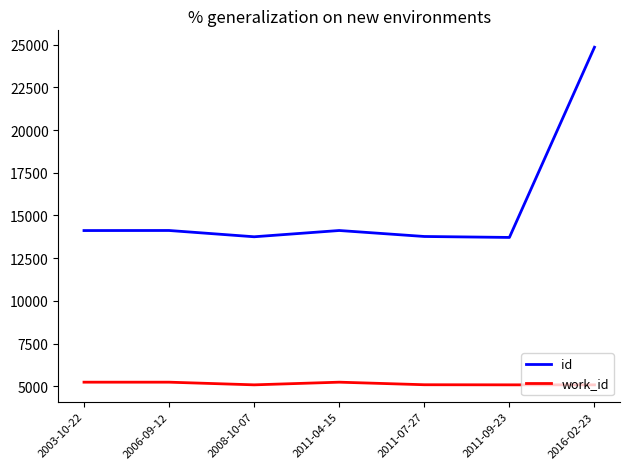

What is the total value across all series at 2003-10-22?

19362